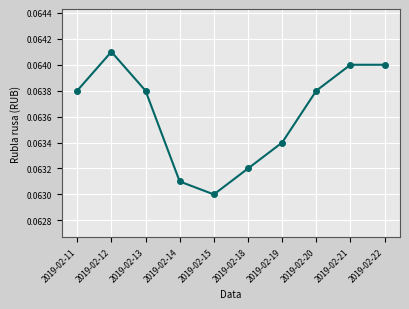

Which category has the lowest value across all series?

2019-02-15